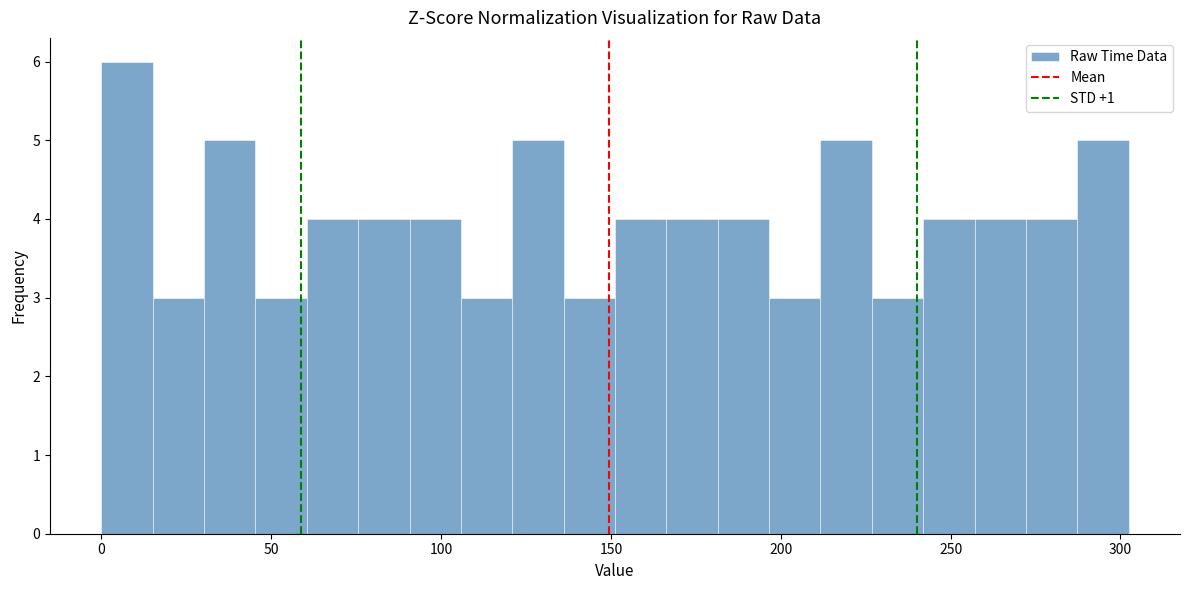

Around what value on the x-axis is the tallest bar? Give the approximate position of its centre, as read against the axis.

10